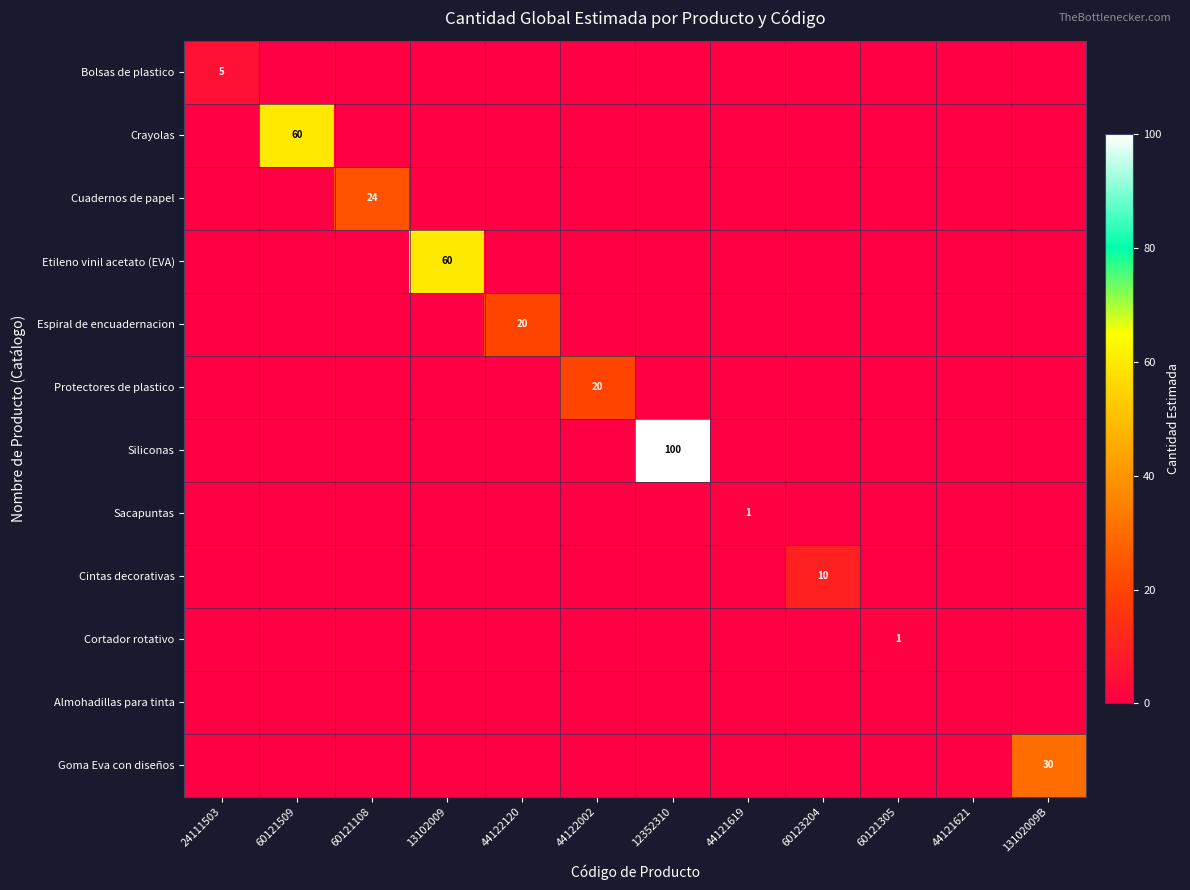

Between 24111503 and 60123204, which is larger?

60123204